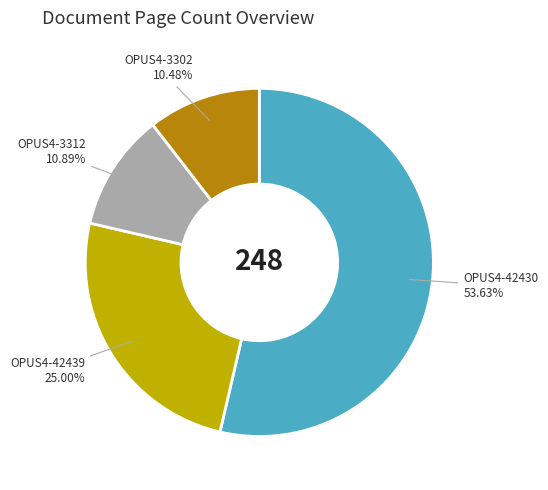

Is there a majority slice in this chart?

Yes